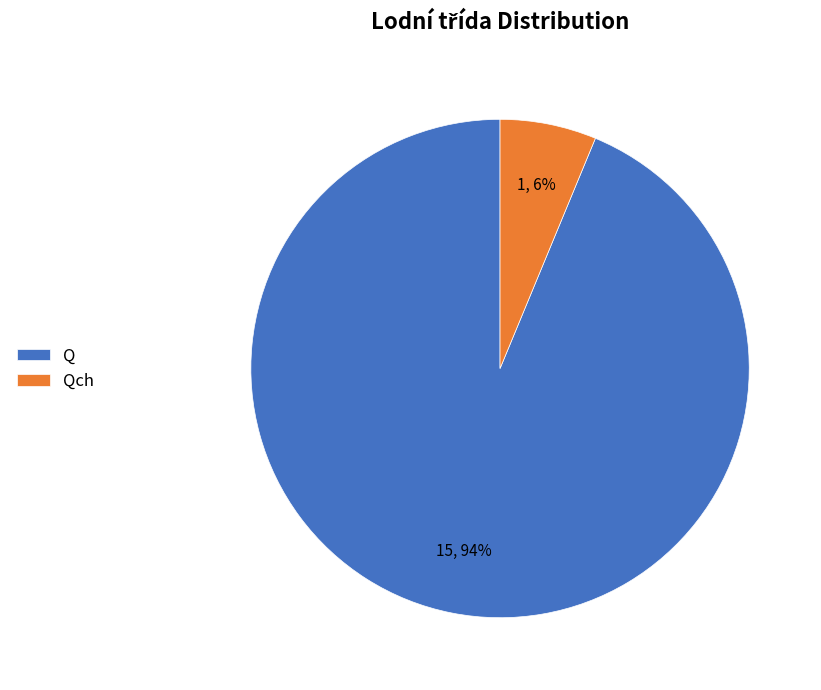

Which slice is the smallest?

Qch